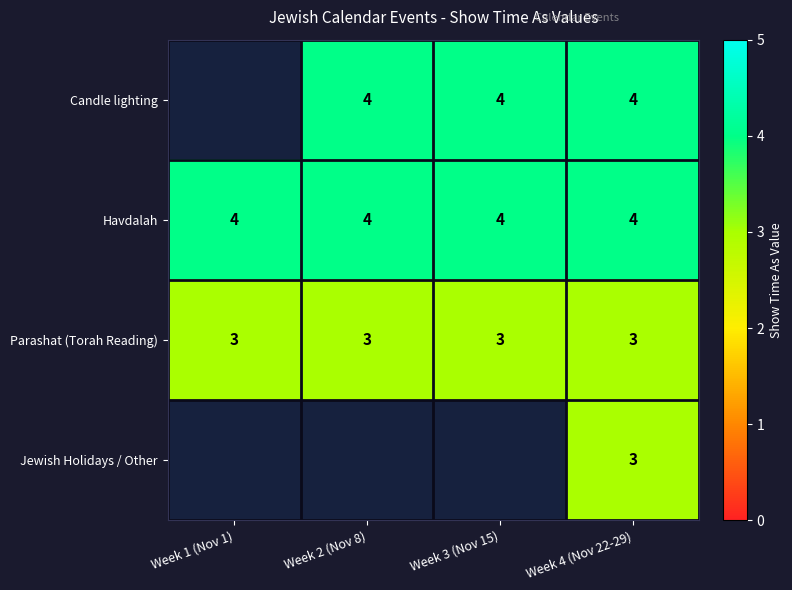

The value of Jewish Holidays / Other at Week 4 (Nov 22-29) is 5.3. True or false?

False